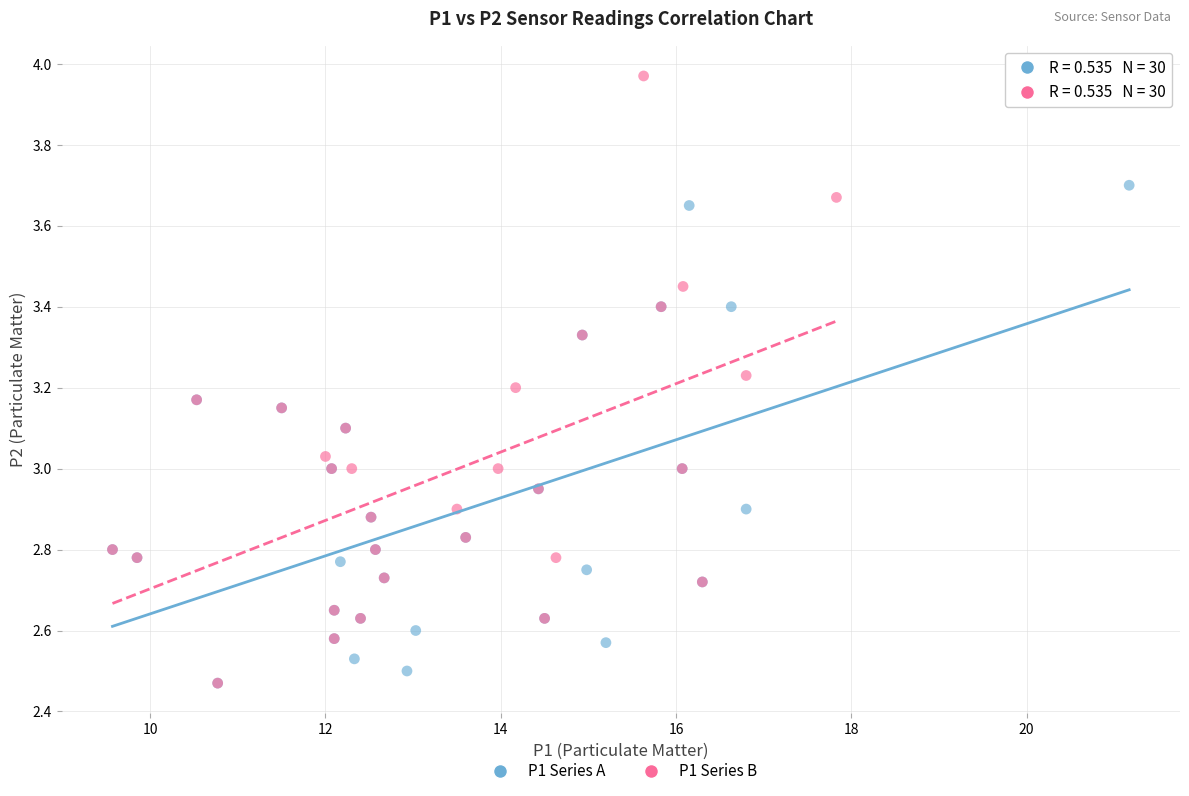

Which series has the widest spread of Y values?

P1 Series B